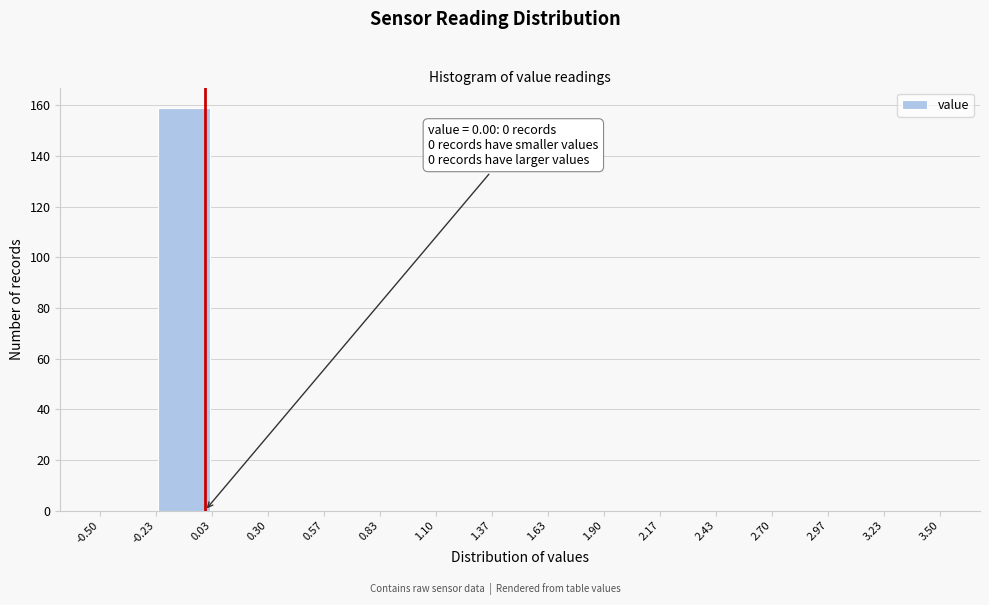

Which range on the x-axis has the tallest bar?

-0.23 to 0.03